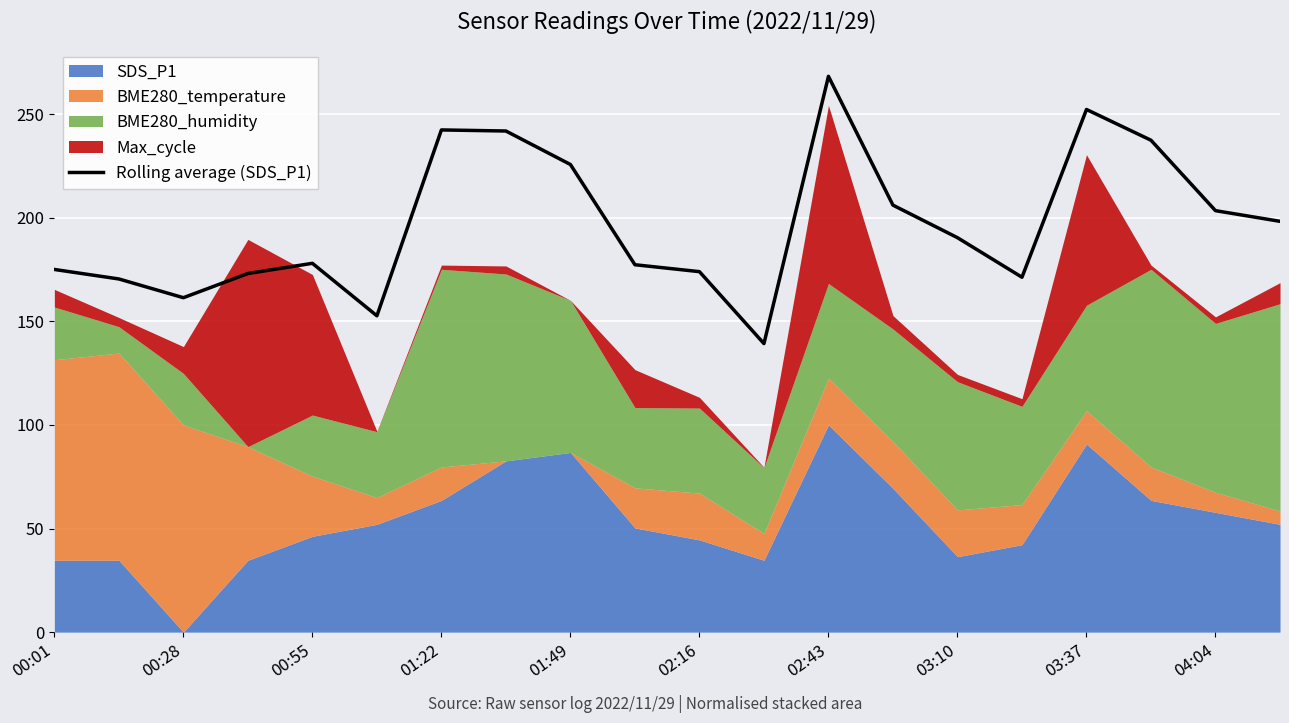

At which label does Rolling average (SDS_P1) reach its peak?

02:43